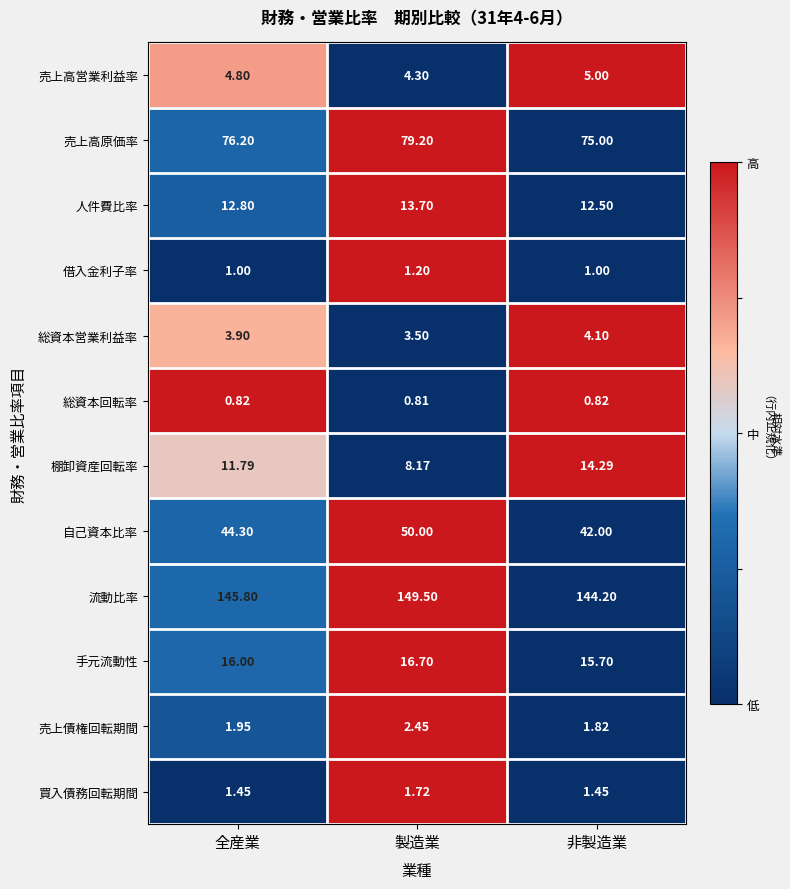

How many distinct data groups are displayed?

12